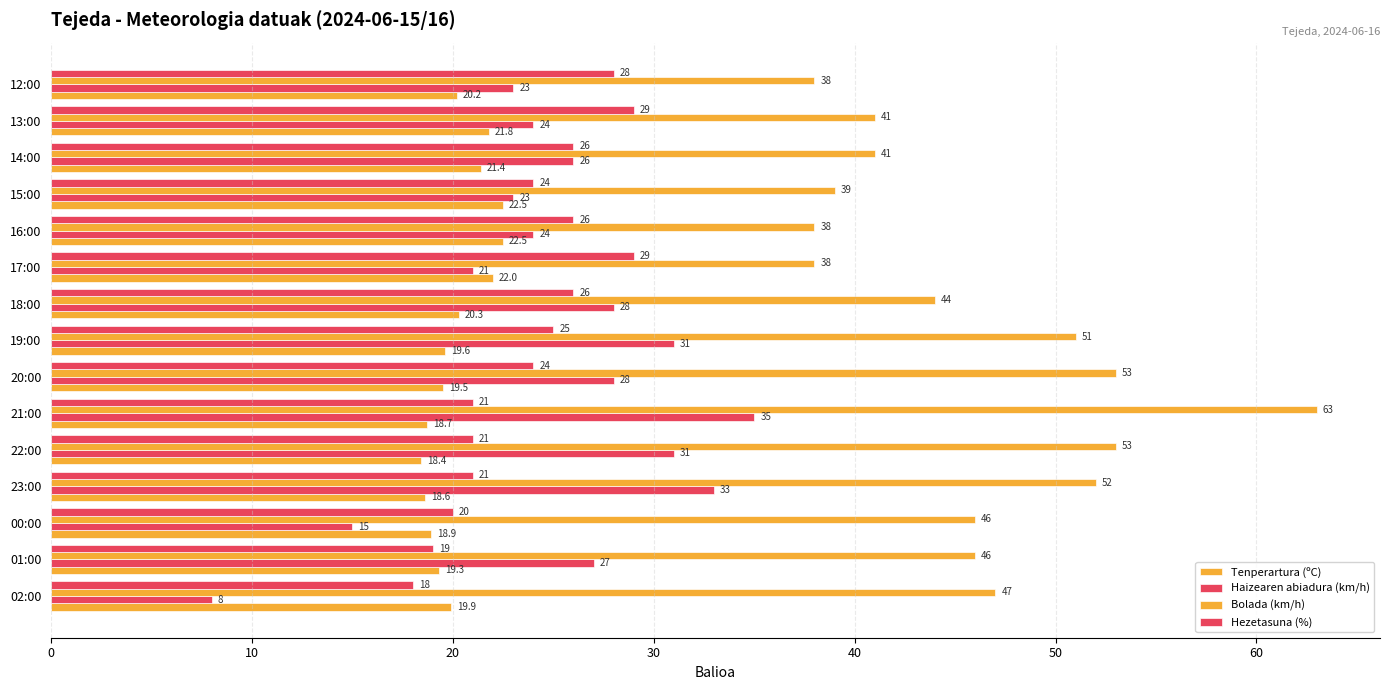

At how many categories does at least one series exceed 32?

15